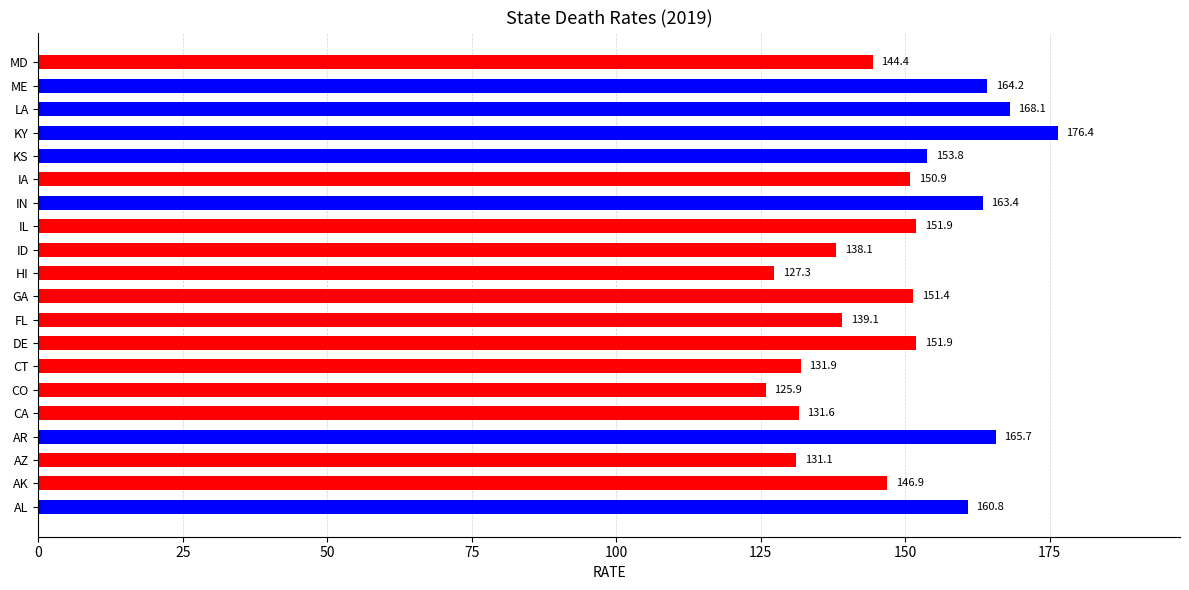

What is the average value?

148.7